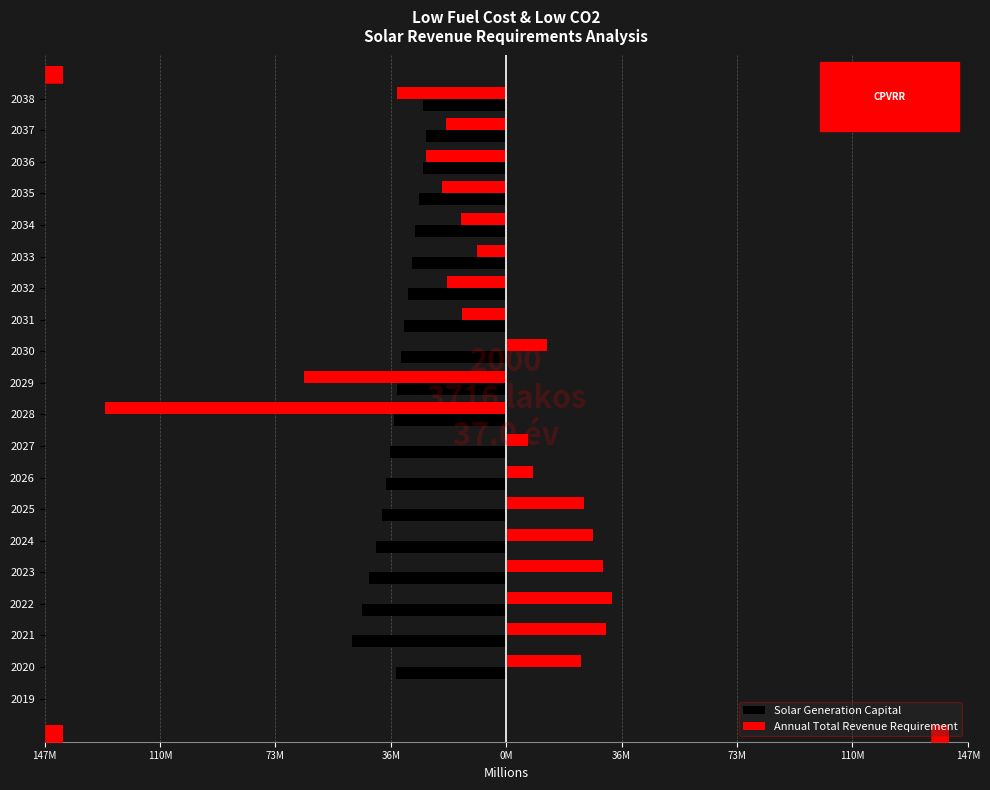

What are all the series names shown in the legend?

Solar Generation Capital, Annual Total Revenue Requirement